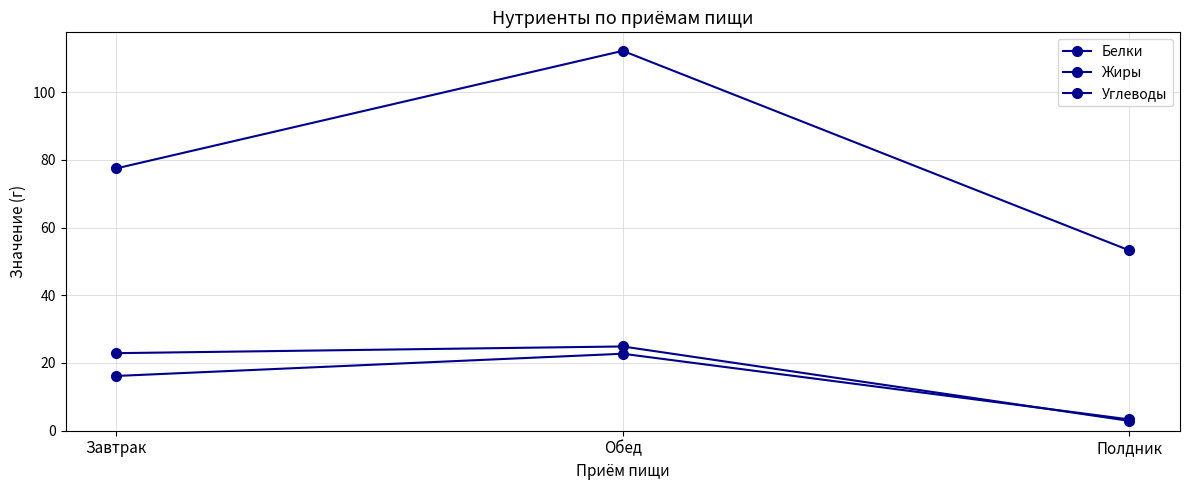

How many data points in Жиры are above 22?

2